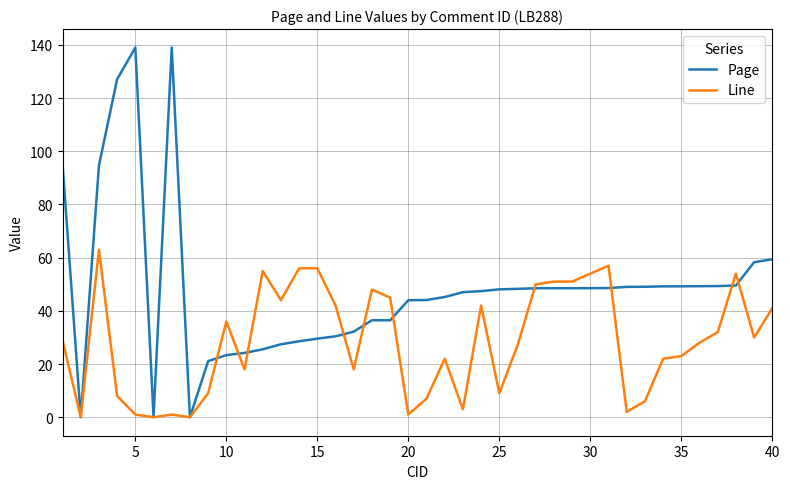

List the series in order of their peak value, highest first.

Page, Line